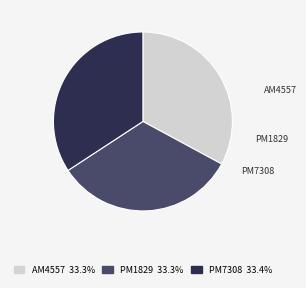

Approximately how many times larger is the value at PM1829 compared to PM7308?

1.0